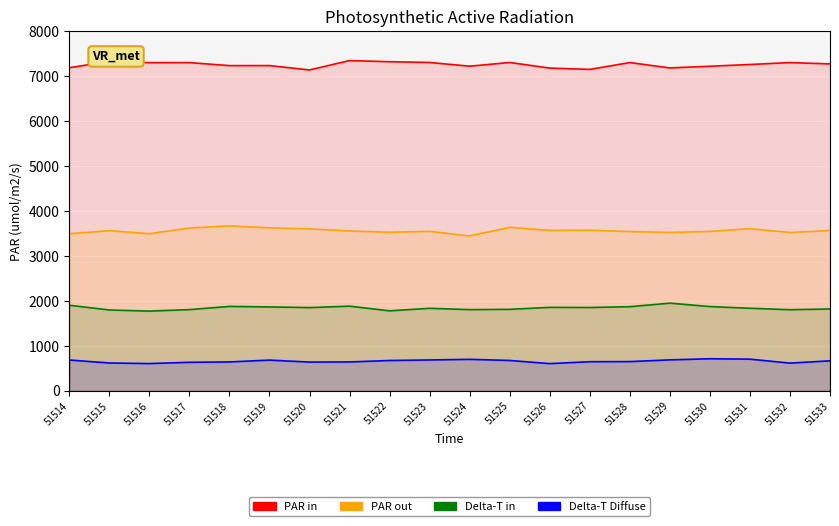

How many interior local valleys does the Delta-T in series have?

6